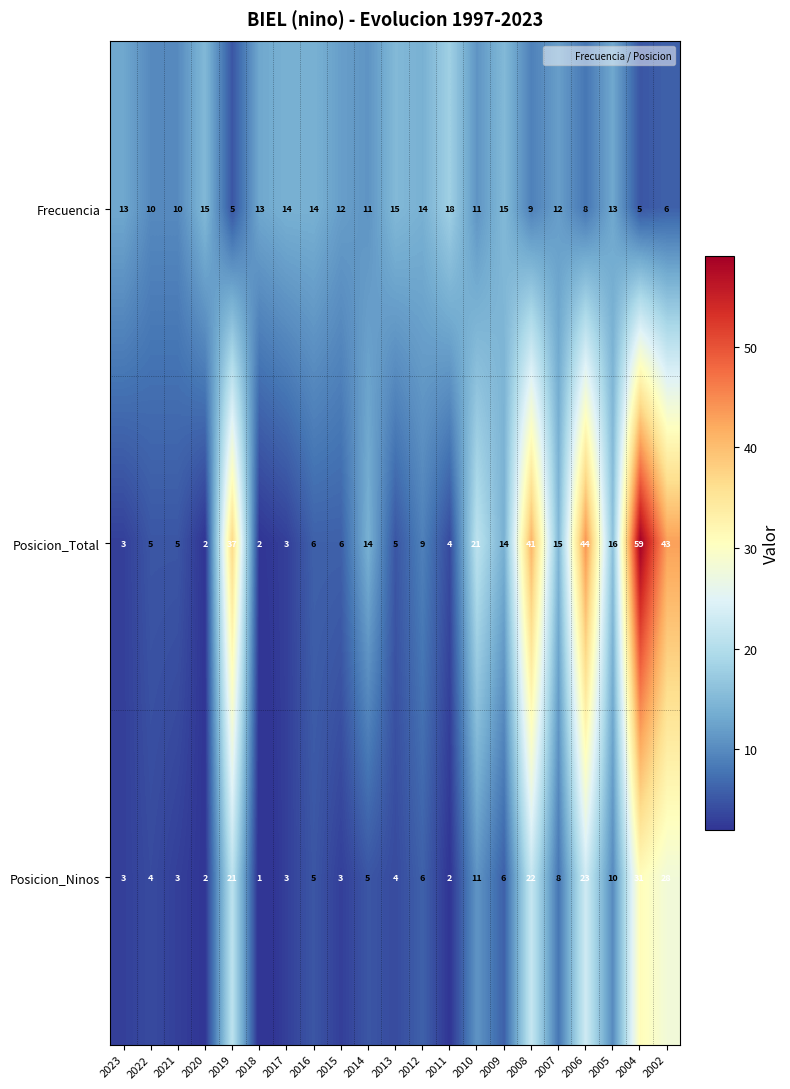

What is the minimum value shown in the chart?

1